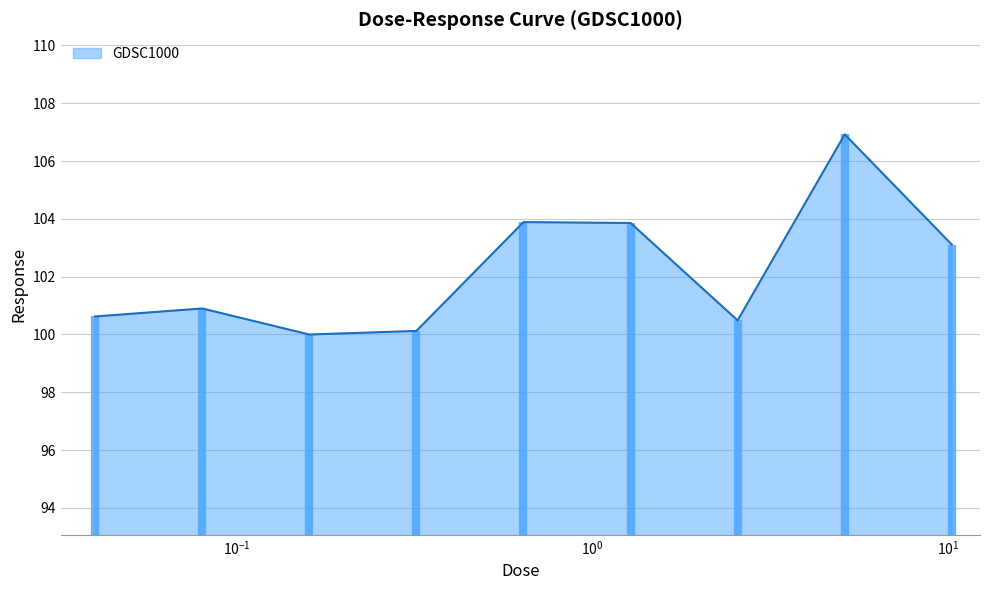

What is the smallest value displayed?

100.0